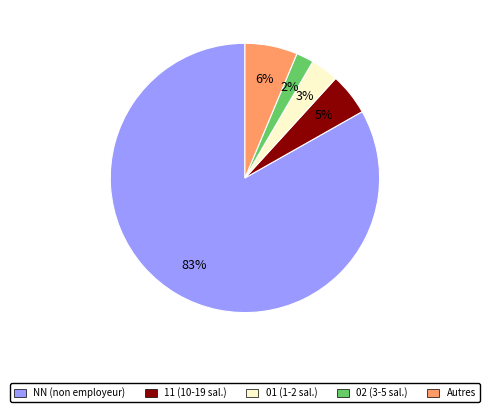

To the nearest percent, what is the average slice percentage?

20%